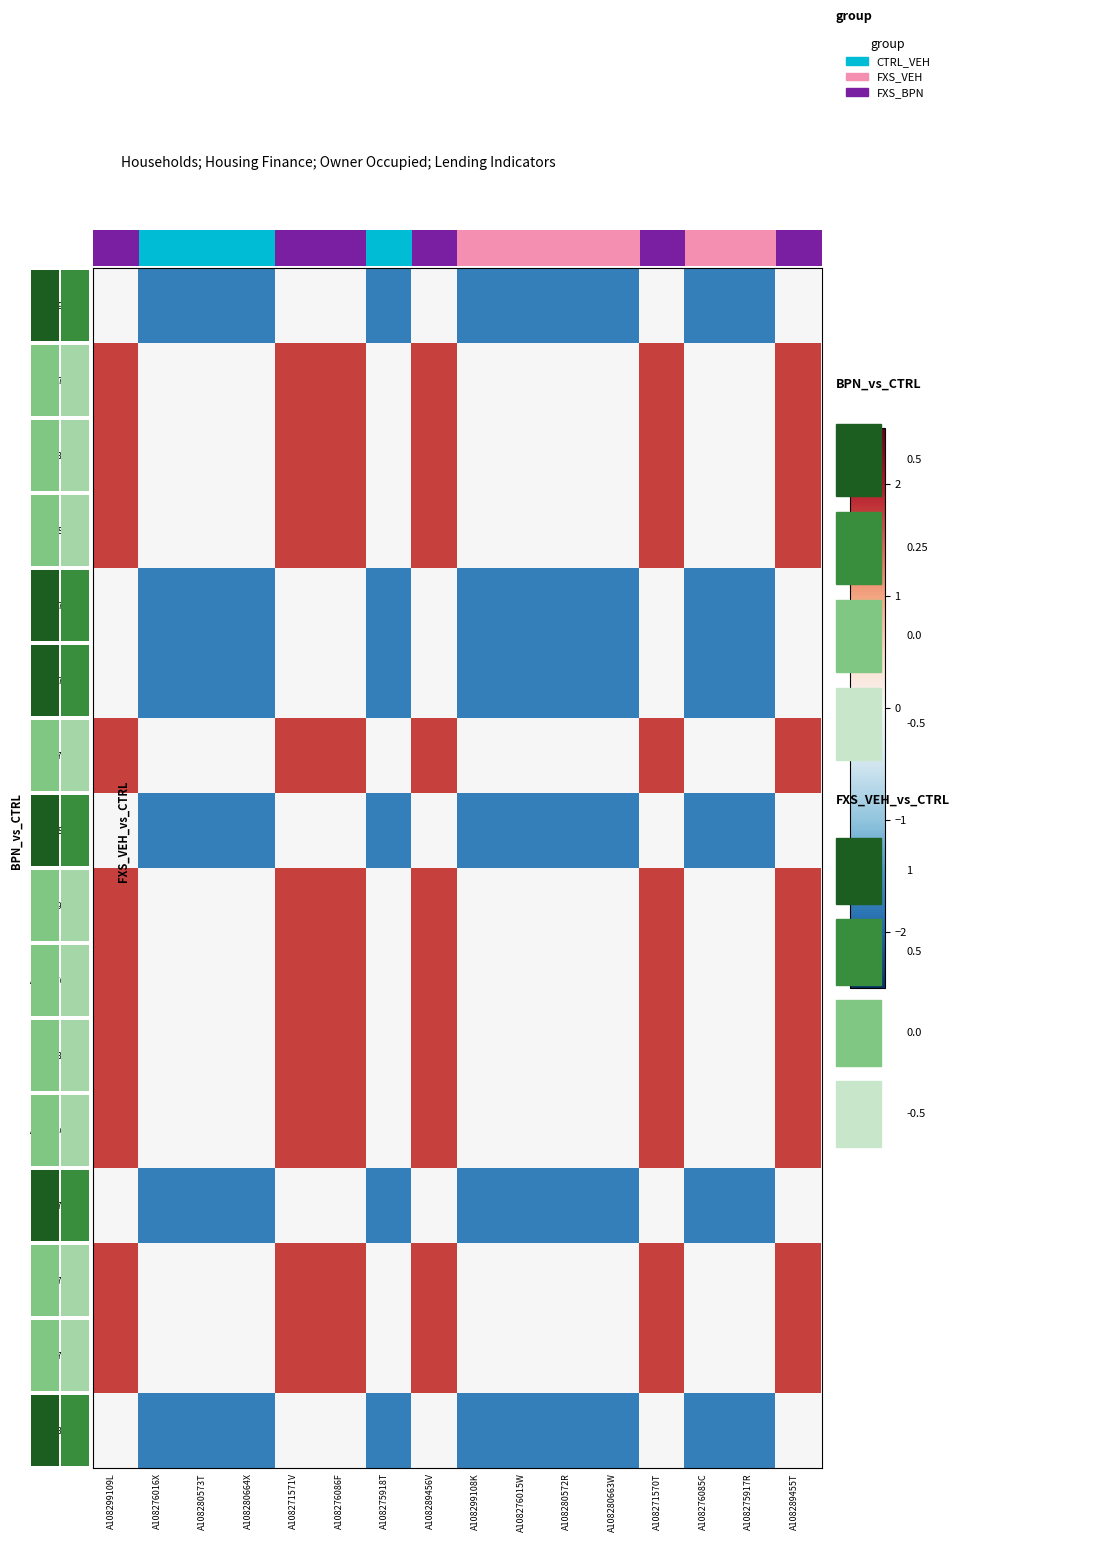

How many A108280663W values are between 0 and 1?

10